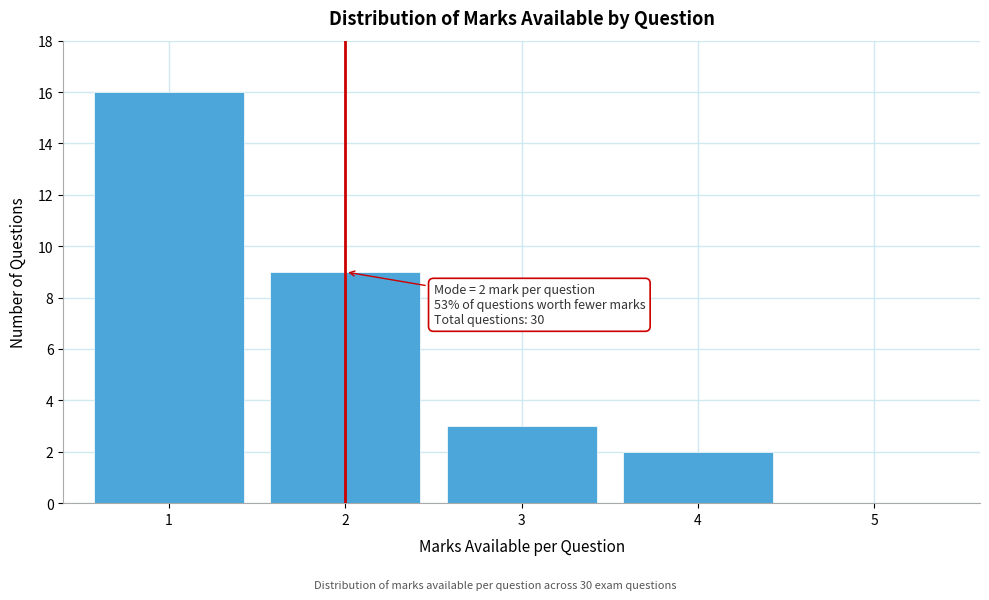

Which range on the x-axis has the tallest bar?

0.5 to 1.5